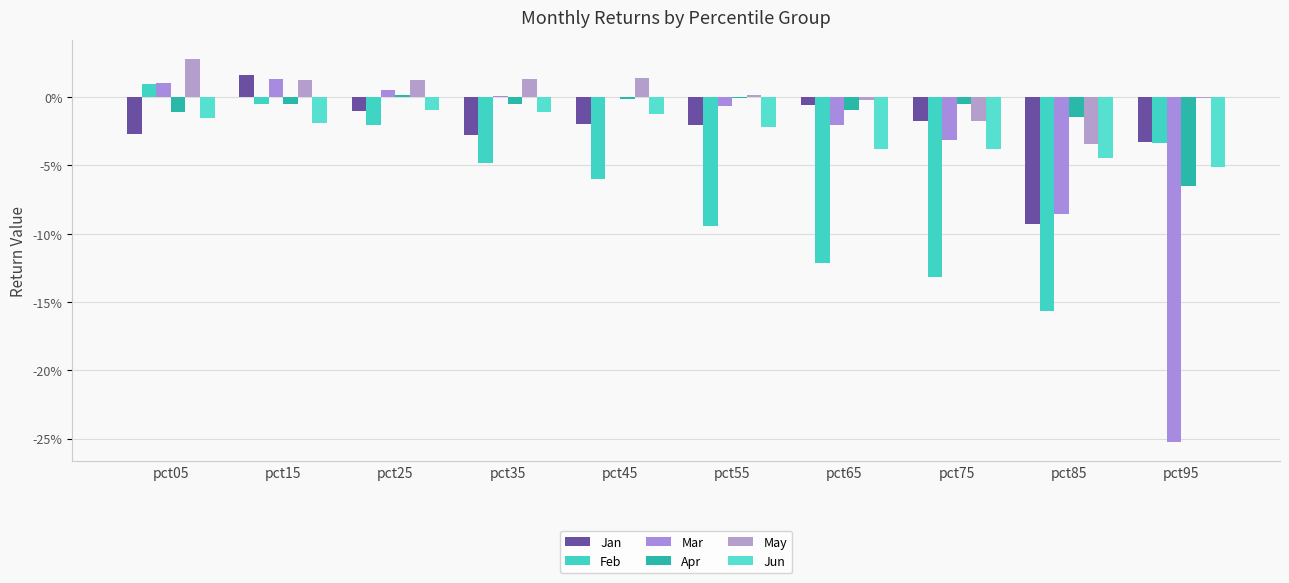

Which series changed the most between pct35 and pct65?

Feb